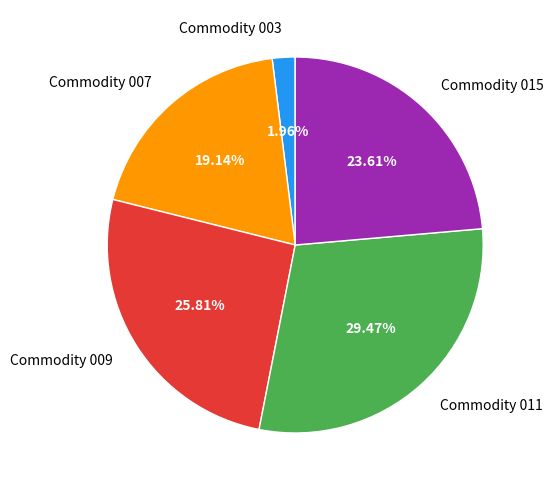

Rank the categories by value from lowest to highest.

Commodity 003, Commodity 007, Commodity 015, Commodity 009, Commodity 011